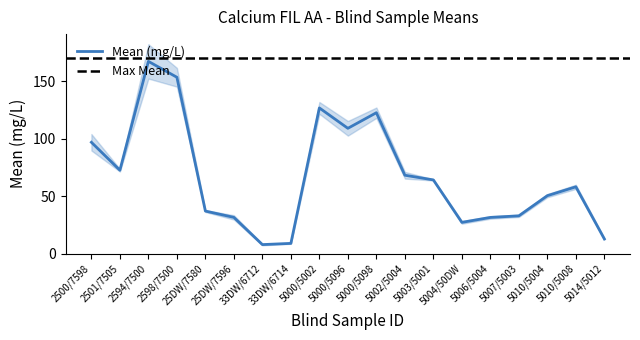

Rank the categories by value from highest to lowest.

2594/7500, 2598/7500, 5000/5002, 5000/5098, 5000/5096, 2500/7598, 2501/7505, 5002/5004, 5003/5001, 5010/5008, 5010/5004, 25DW/7580, 5007/5003, 25DW/7596, 5006/5004, 5004/50DW, 5014/5012, 33DW/6714, 33DW/6712